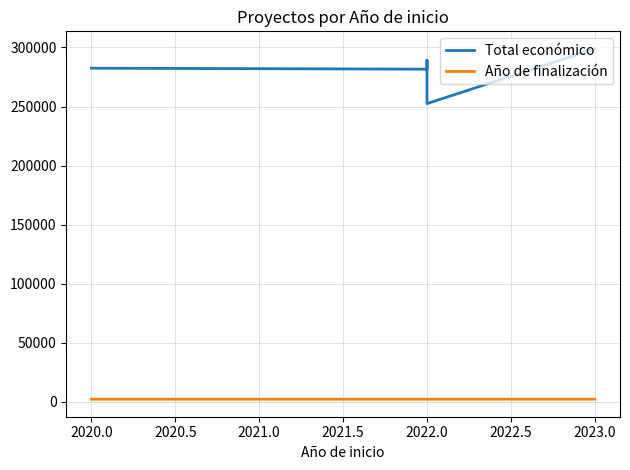

How many lines are shown in the chart?

2